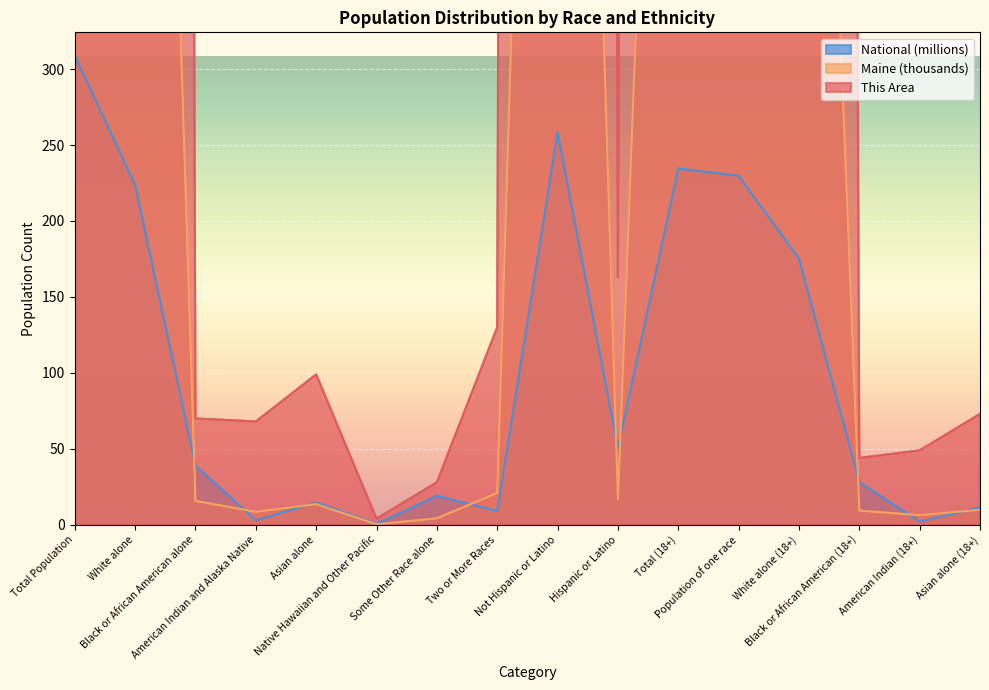

Is it true that Maine equals 1328.4 at Total Population?

True